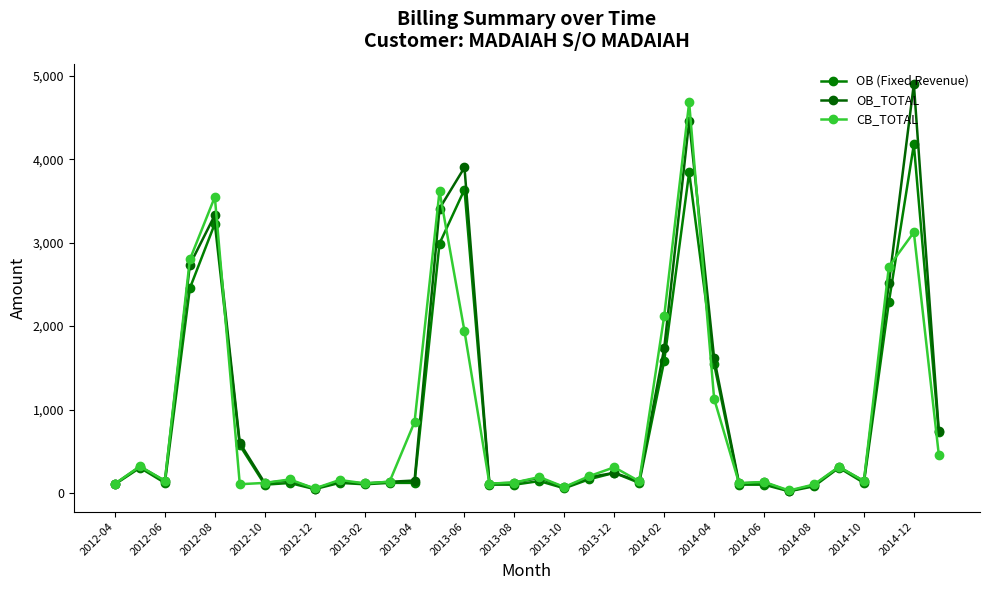

How many lines are shown in the chart?

3